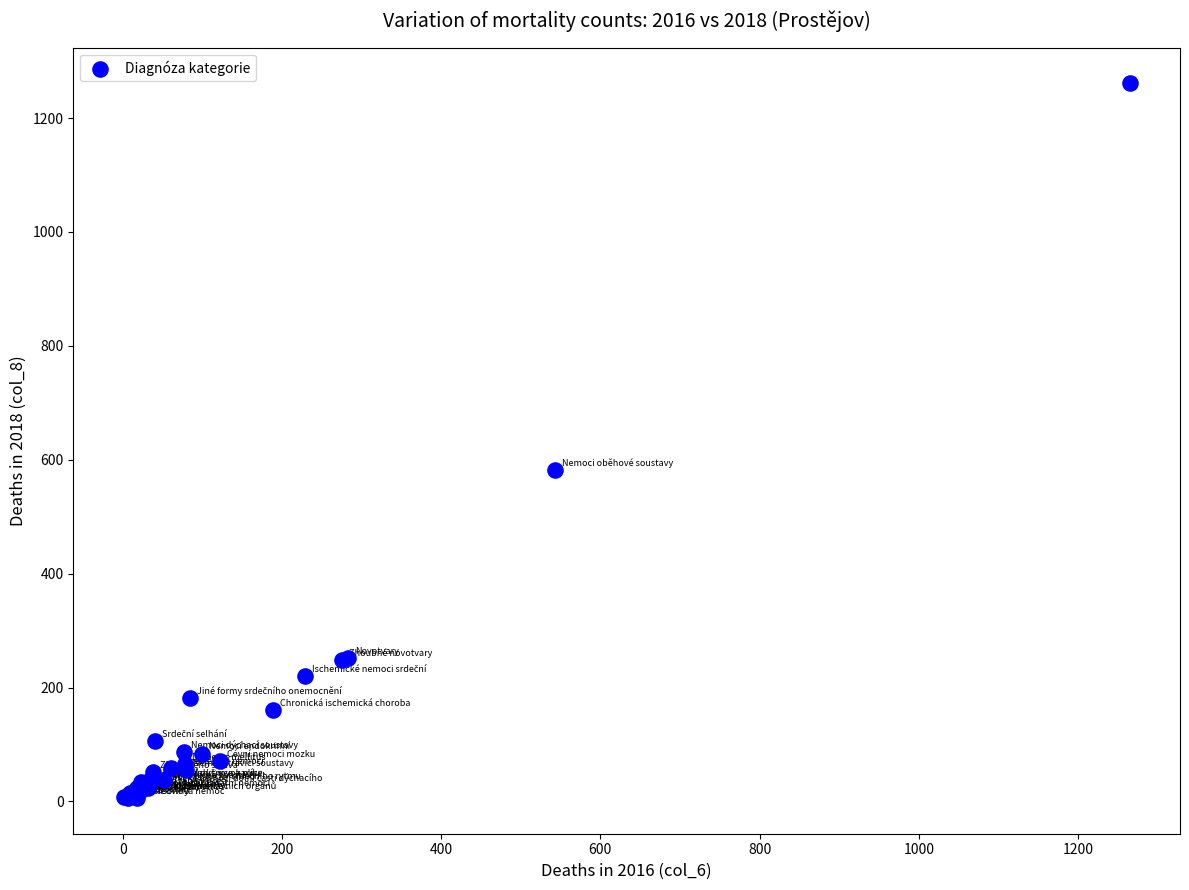

What Y value in the scatter plot is closest to 633?

582